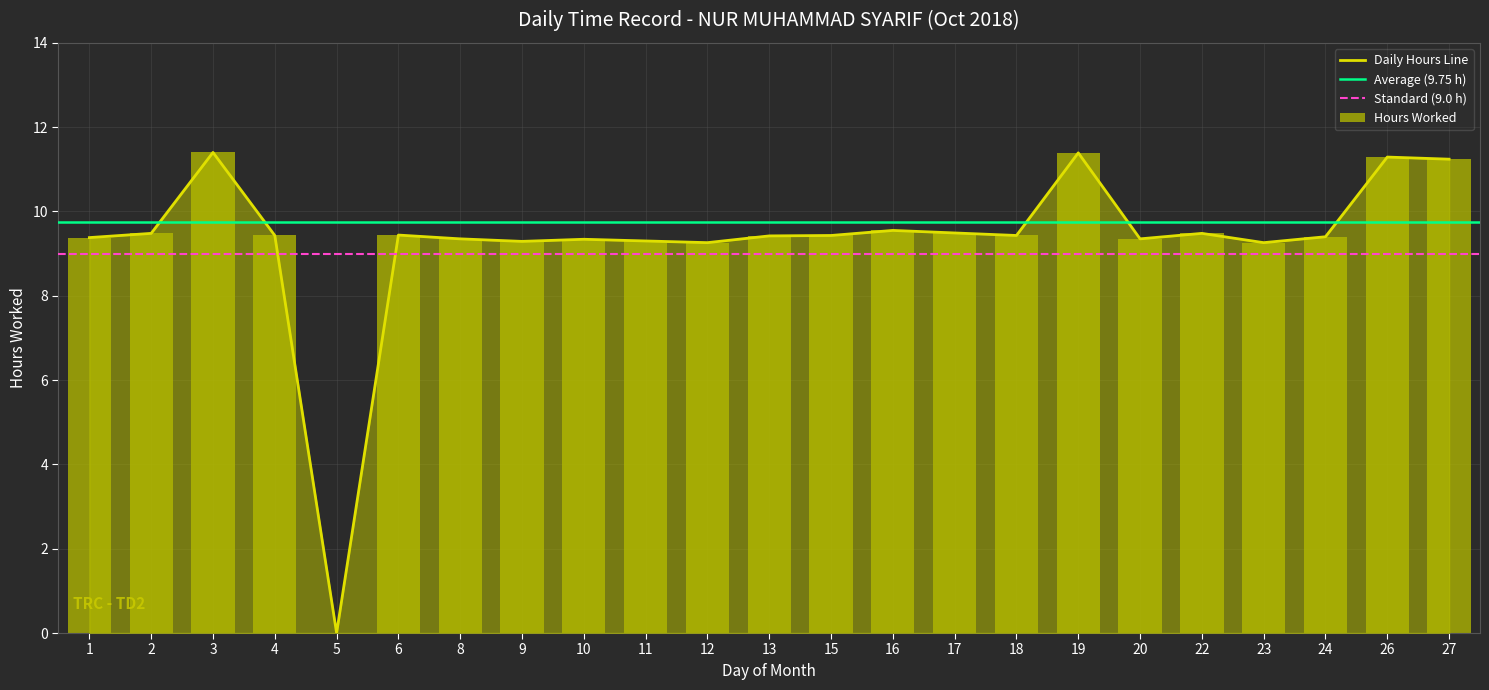

List the labels in order of value, largest first.

3, 19, 26, 27, 16, 17, 2, 22, 6, 4, 15, 18, 13, 24, 1, 8, 20, 10, 11, 9, 12, 23, 5